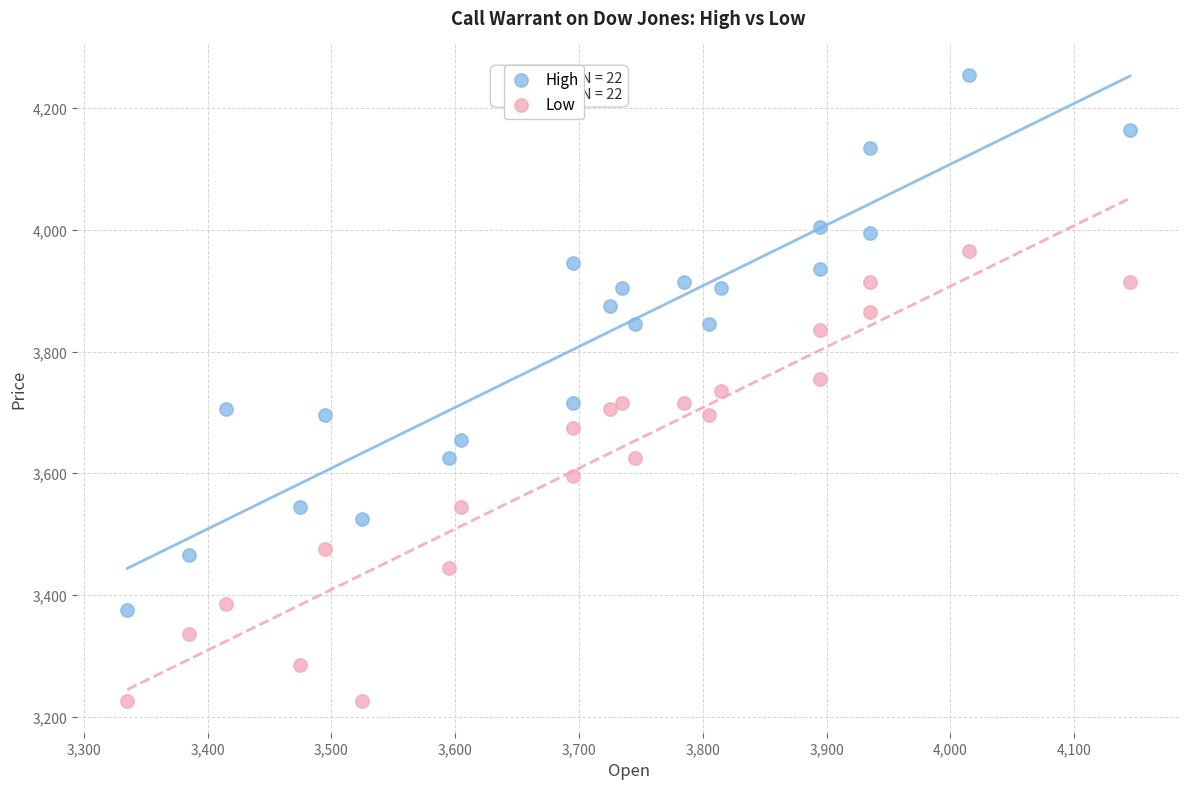

Which series contains the lowest Y value?

Low